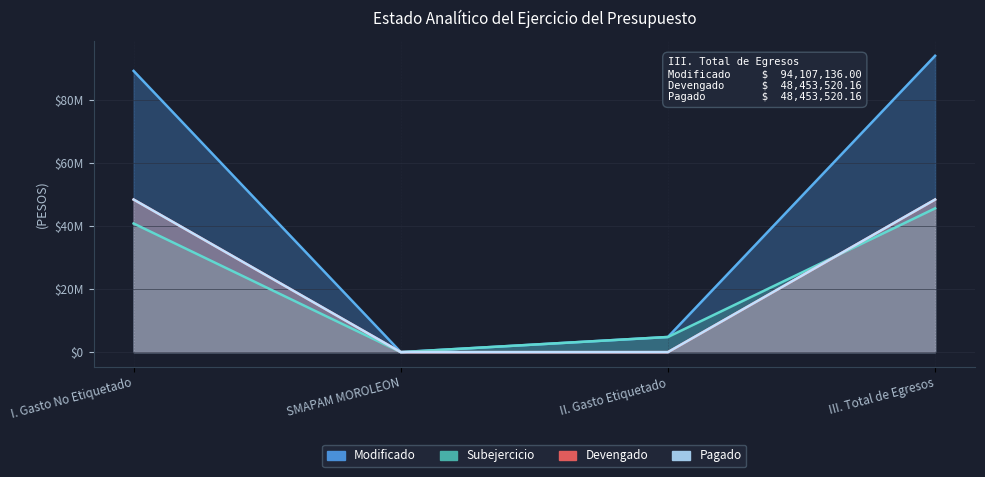

How many data points does each series have?

4